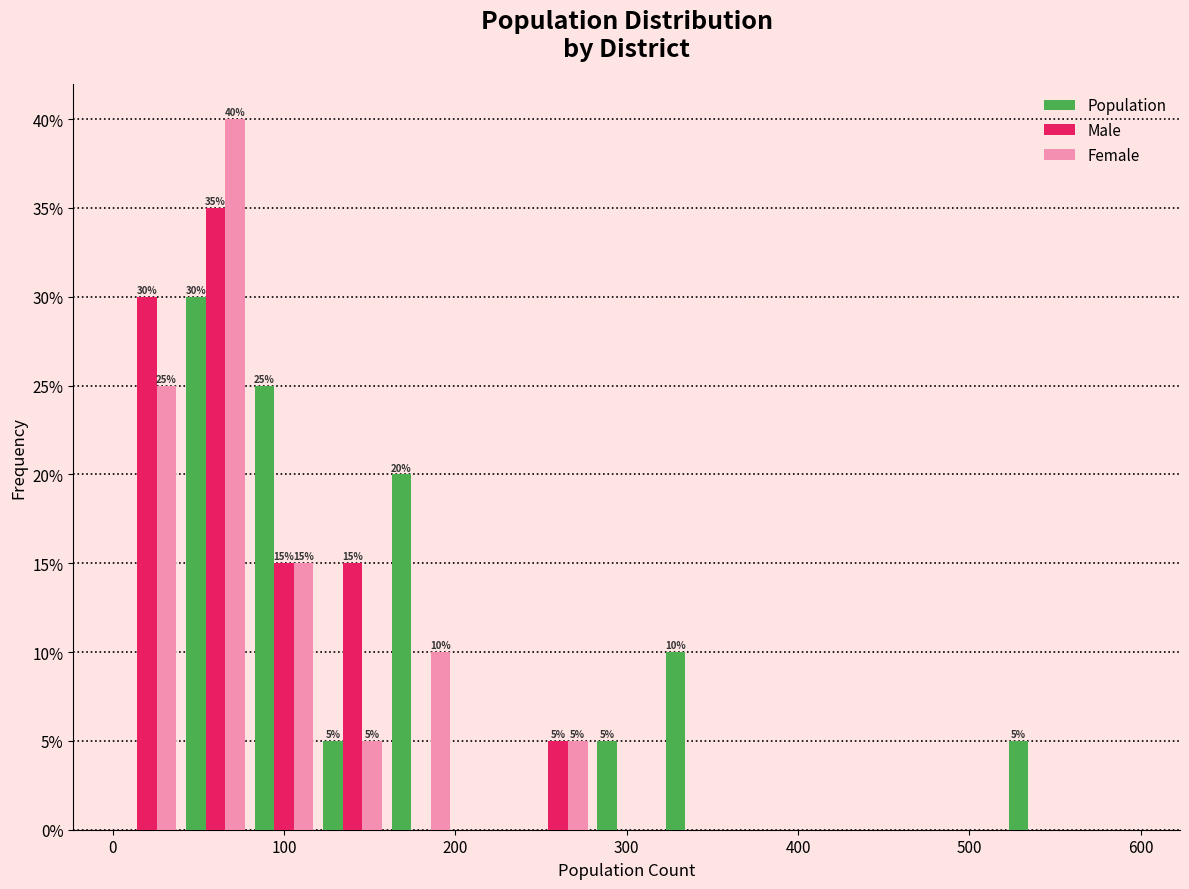

In the Population series, which range on the x-axis has the tallest bar?

40 to 80